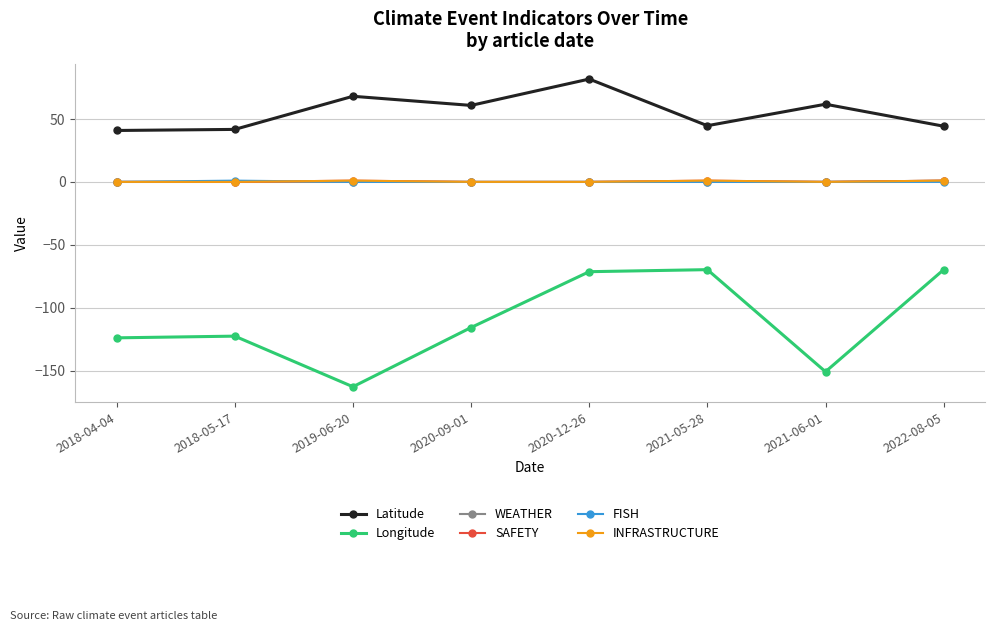

Is this an area chart (filled region under the line)?

No